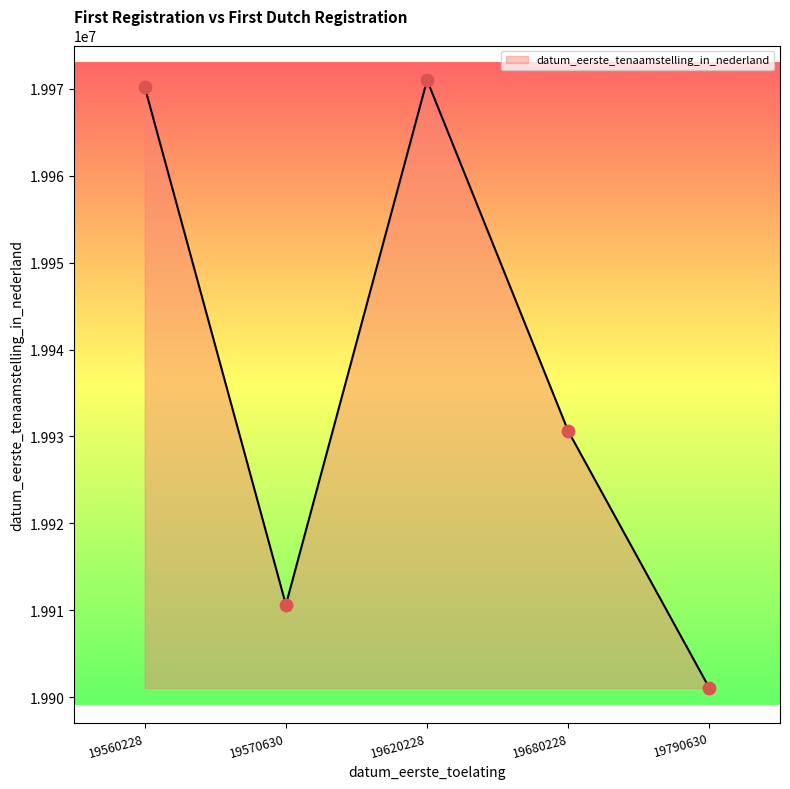

What is the ratio of the value at 19620228 to the value at 19790630?

1.0